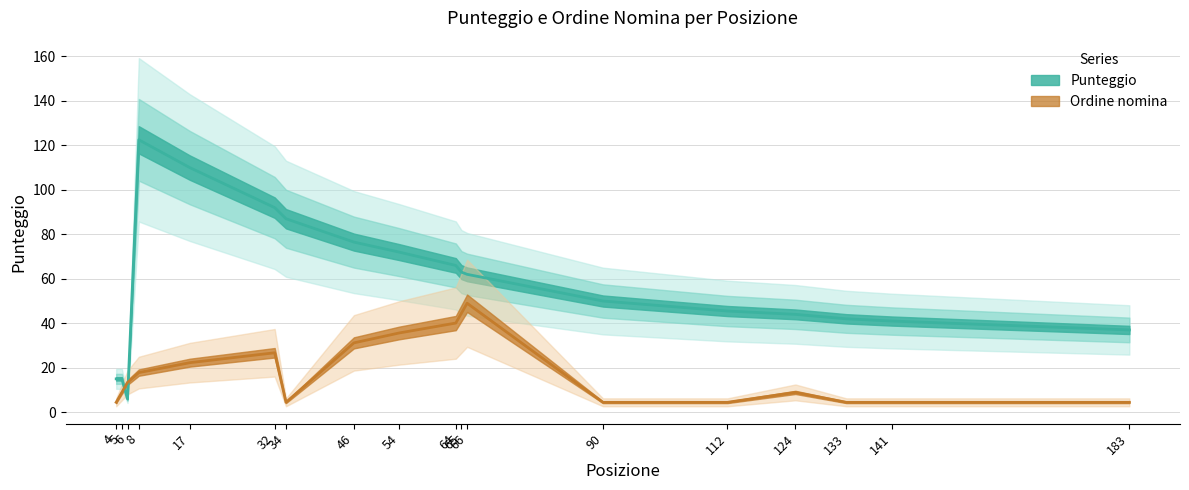

At which category does Ordine nomina reach its first local peak?

32